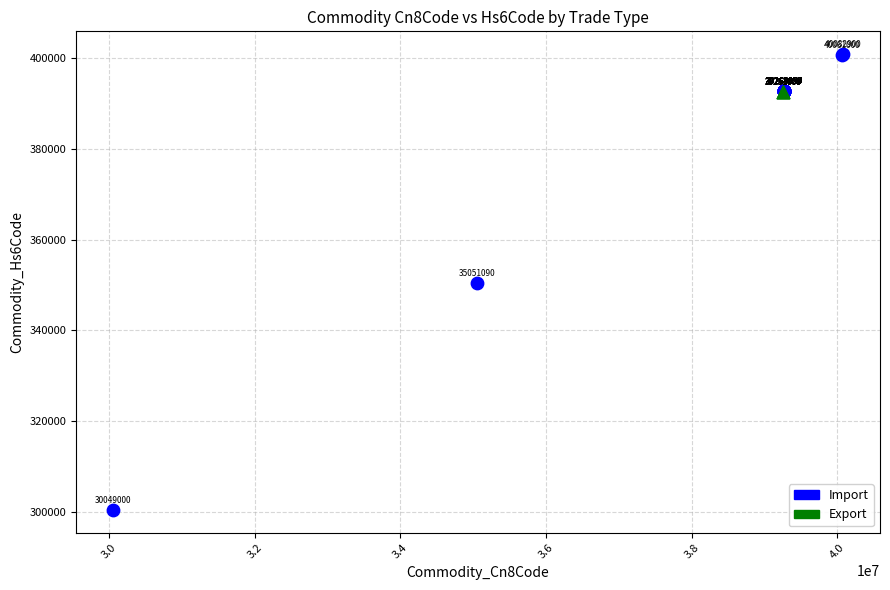

Which series contains the highest Y value?

Import